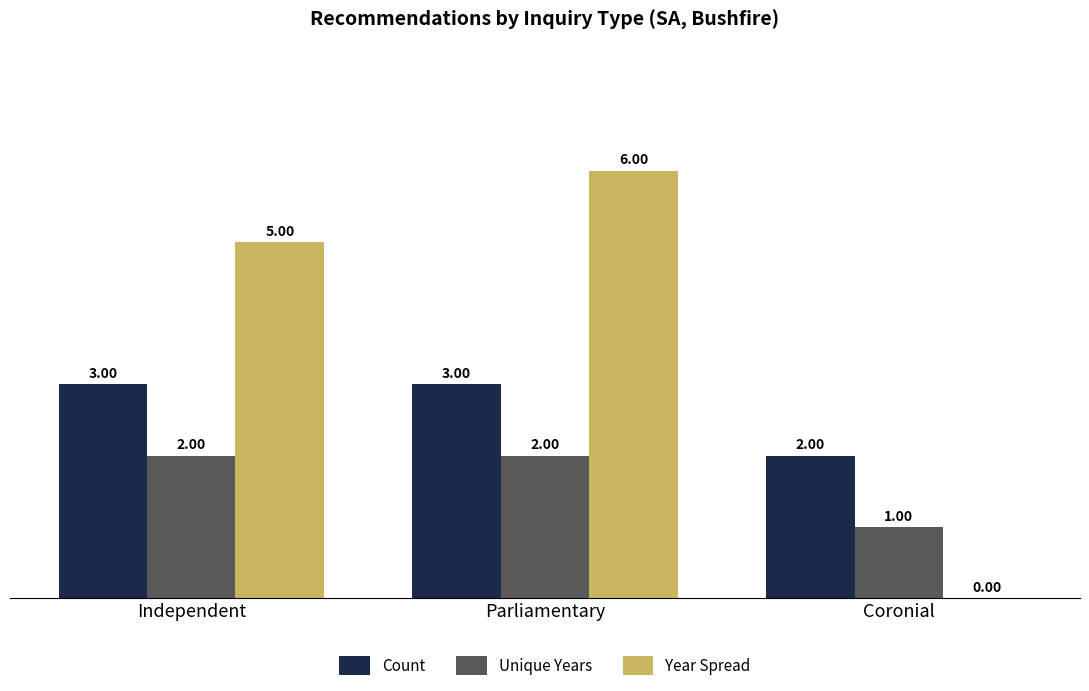

At which category does the chart reach its peak across all series?

Parliamentary